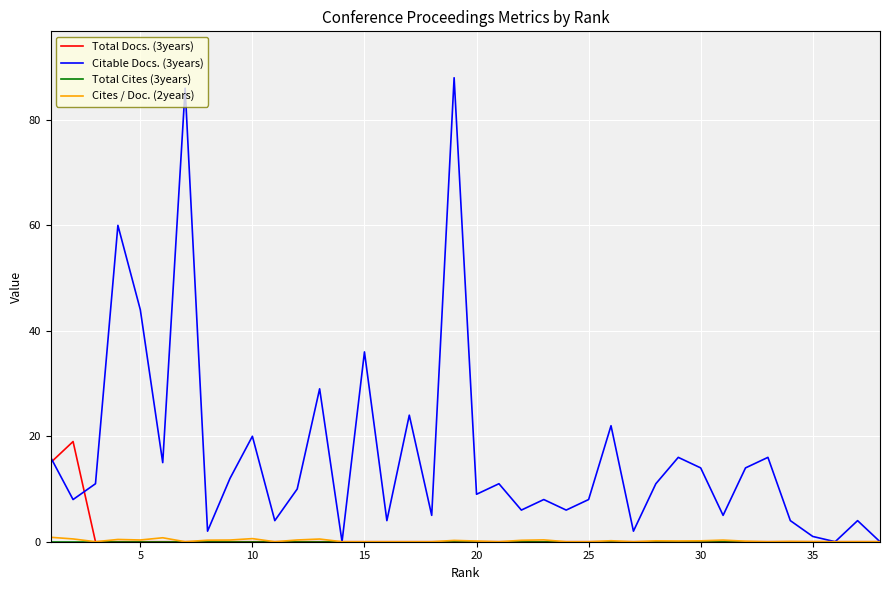

What are all the series names shown in the legend?

Total Docs. (3years), Citable Docs. (3years), Total Cites (3years), Cites / Doc. (2years)